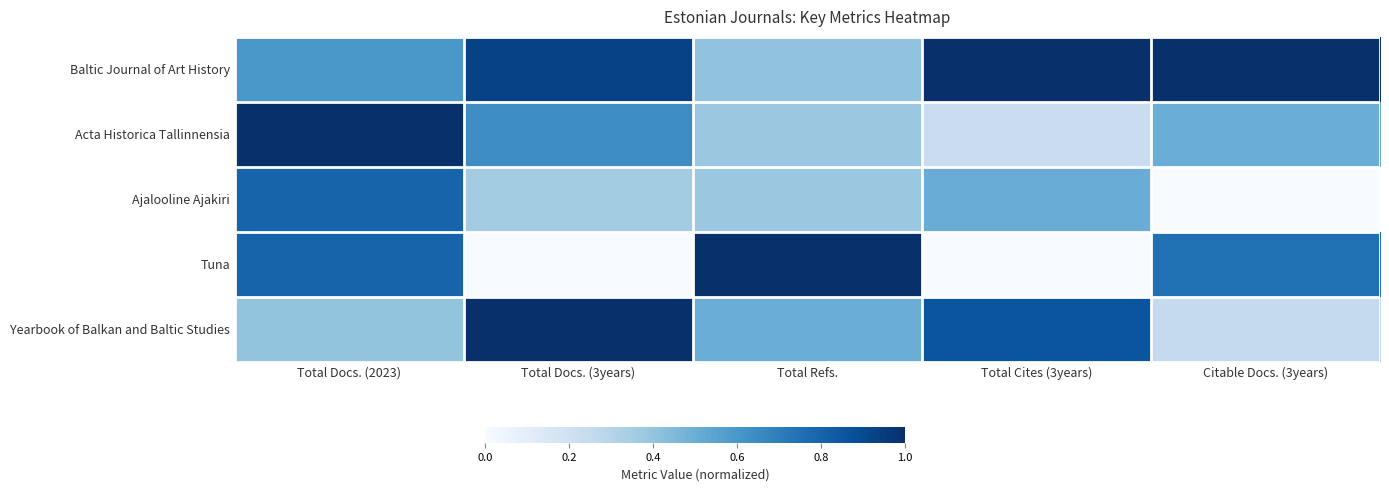

Which series has the largest range (max minus min)?

Tuna